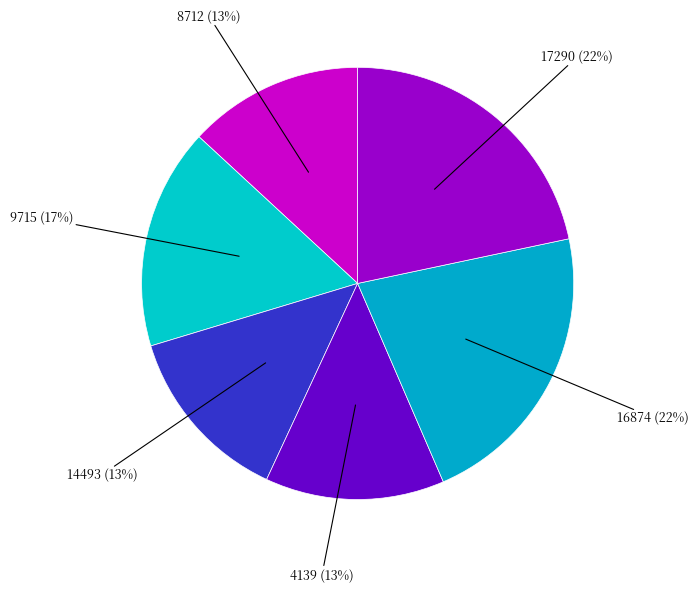

How many segments does this pie chart have?

6